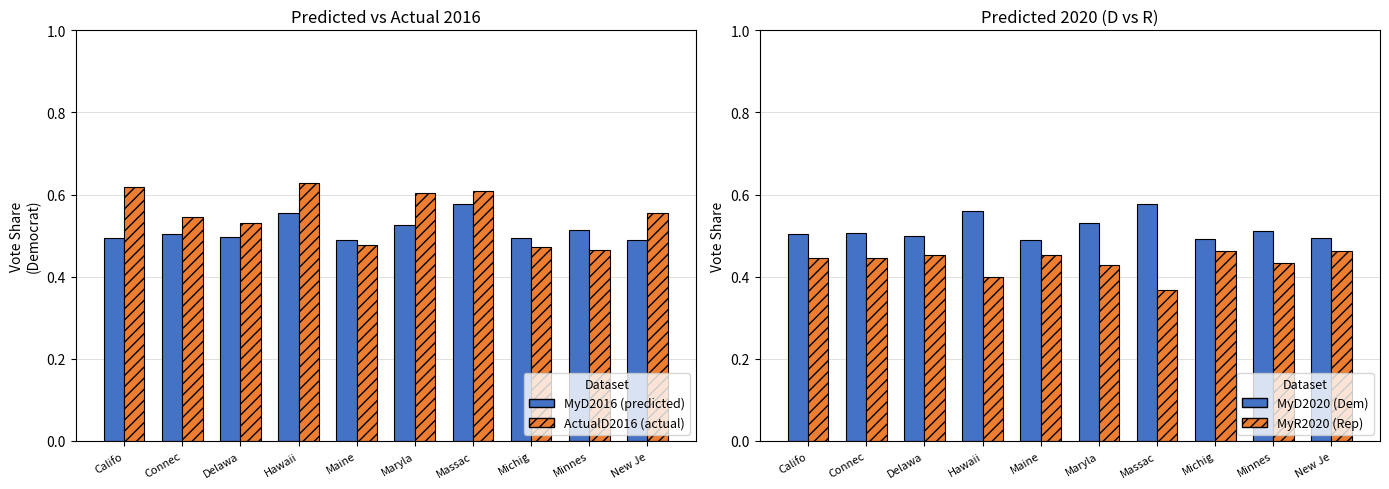

Where is ActualD2016 nearest to the value 0?

Minnes